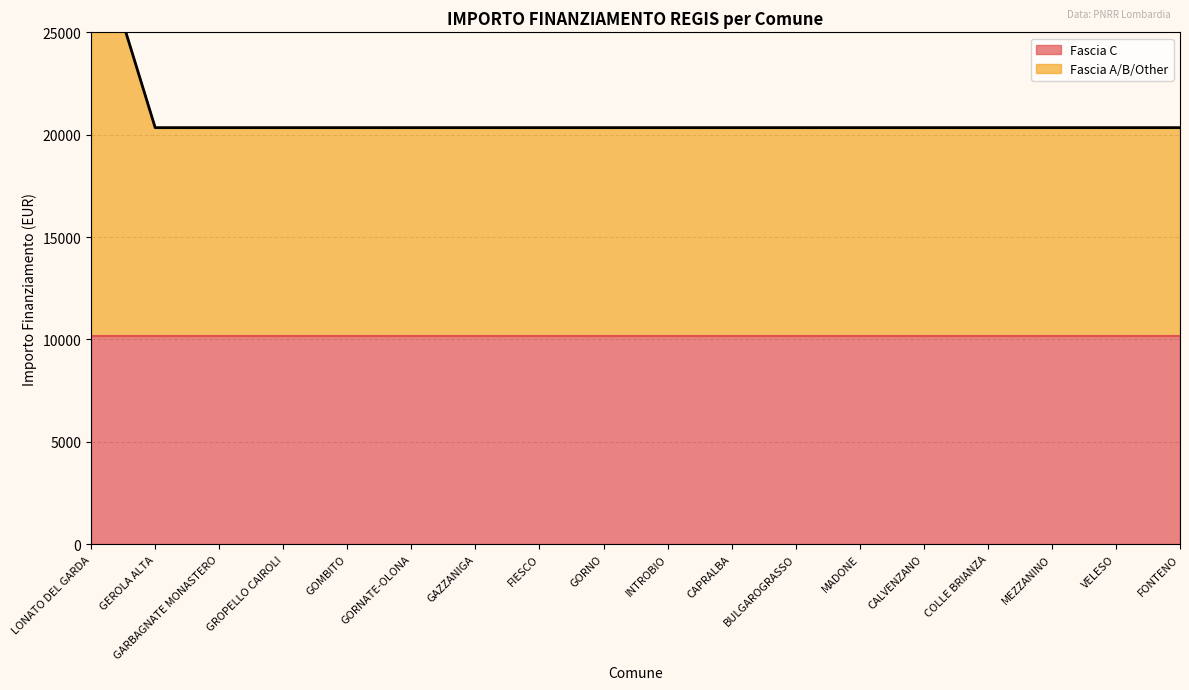

What is the ratio of the value at GARBAGNATE MONASTERO to the value at CALVENZANO?

1.0